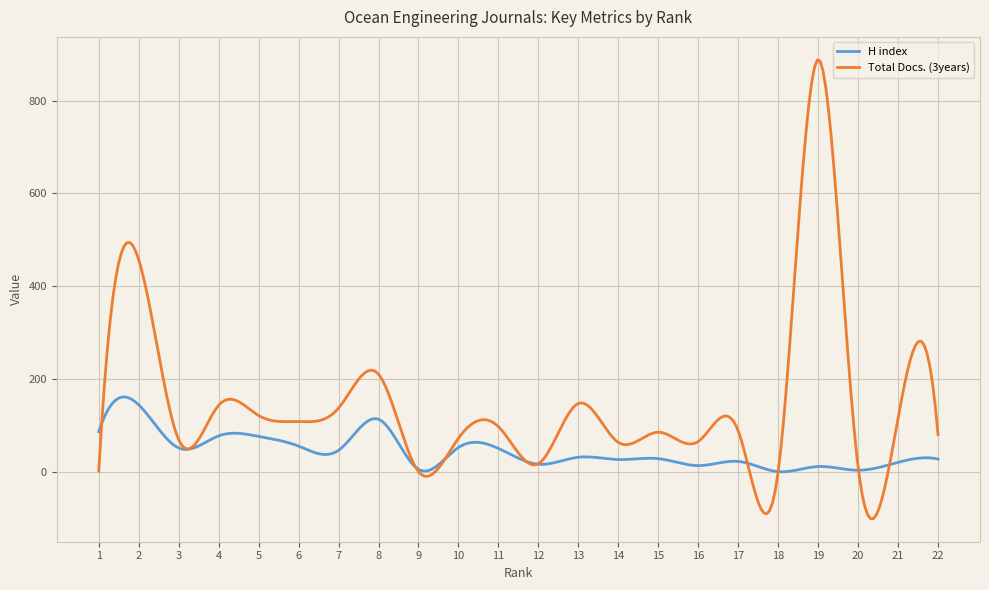

Which series has the largest total across all categories?

Total Docs. (3years)